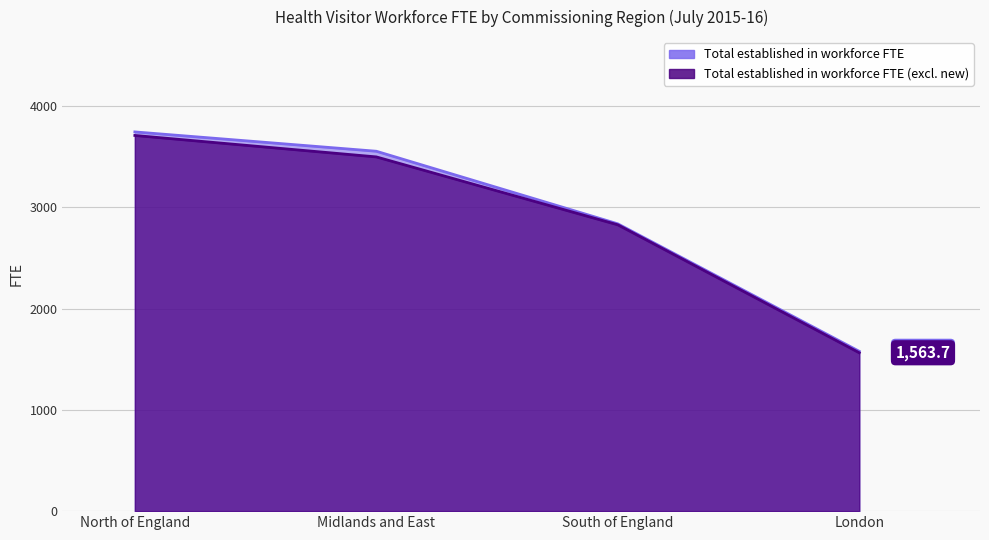

Read the Total established in workforce FTE (excl. new) value at Midlands and East.

3497.5